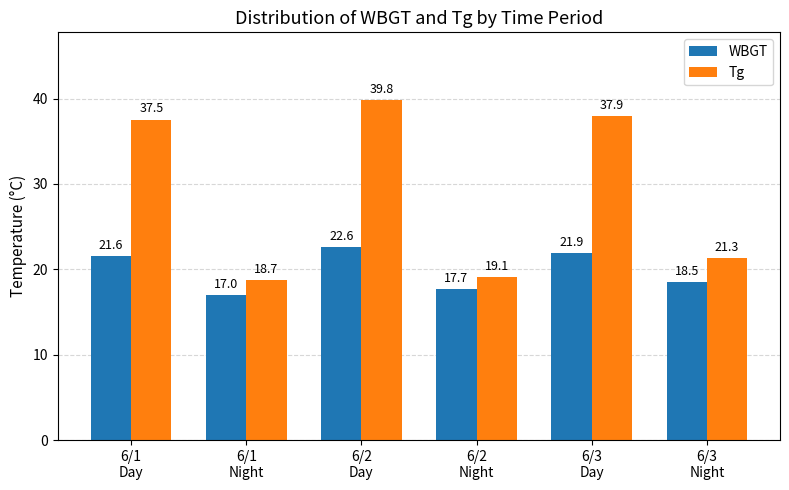

What is the difference between the maximum and minimum values in the WBGT series?

5.5